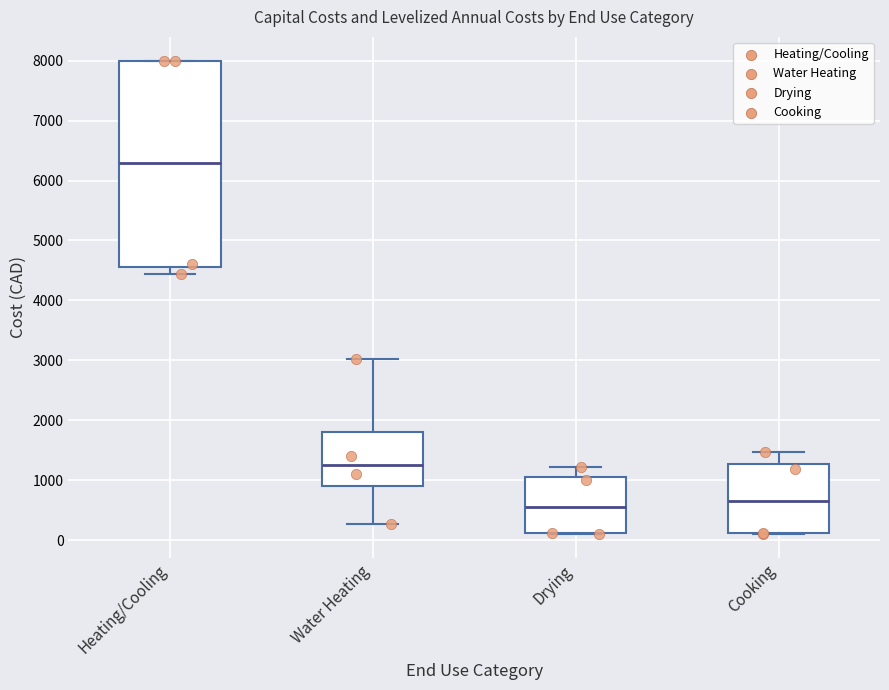

Comparing the boxes themselves (not the whiskers), which one is the tallest?

Heating/Cooling